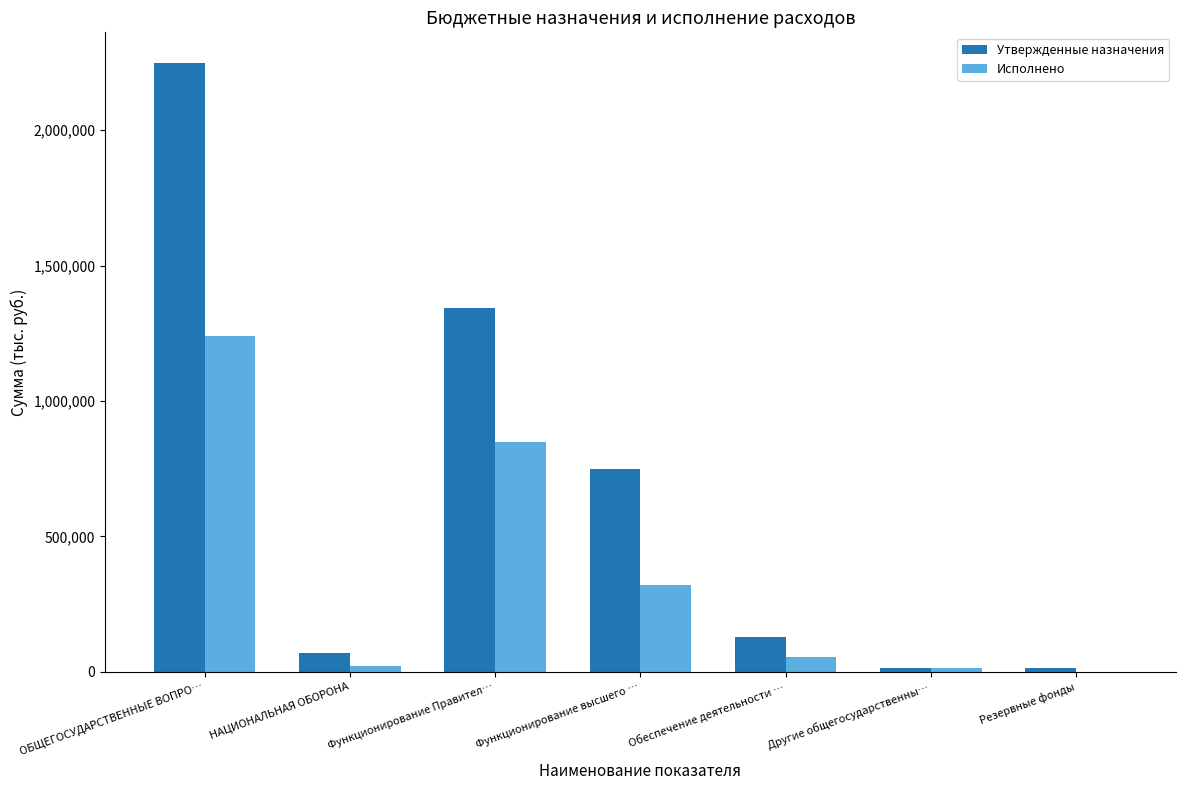

At which label does Исполнено reach its peak?

ОБЩЕГОСУДАРСТВЕННЫЕ ВОПРО…